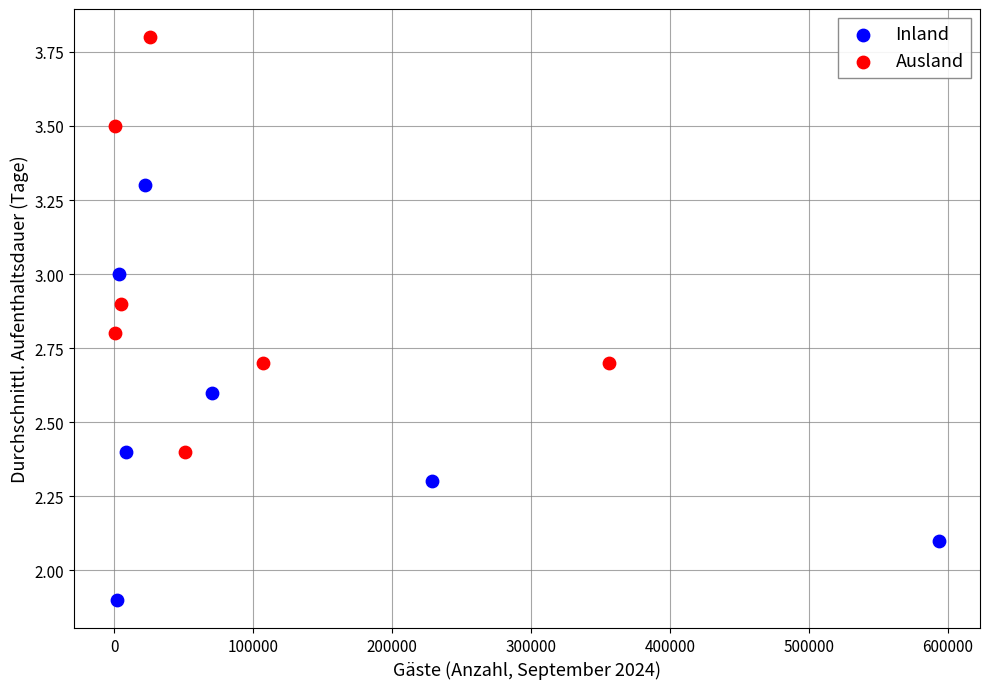

Which series contains the lowest Y value?

Inland